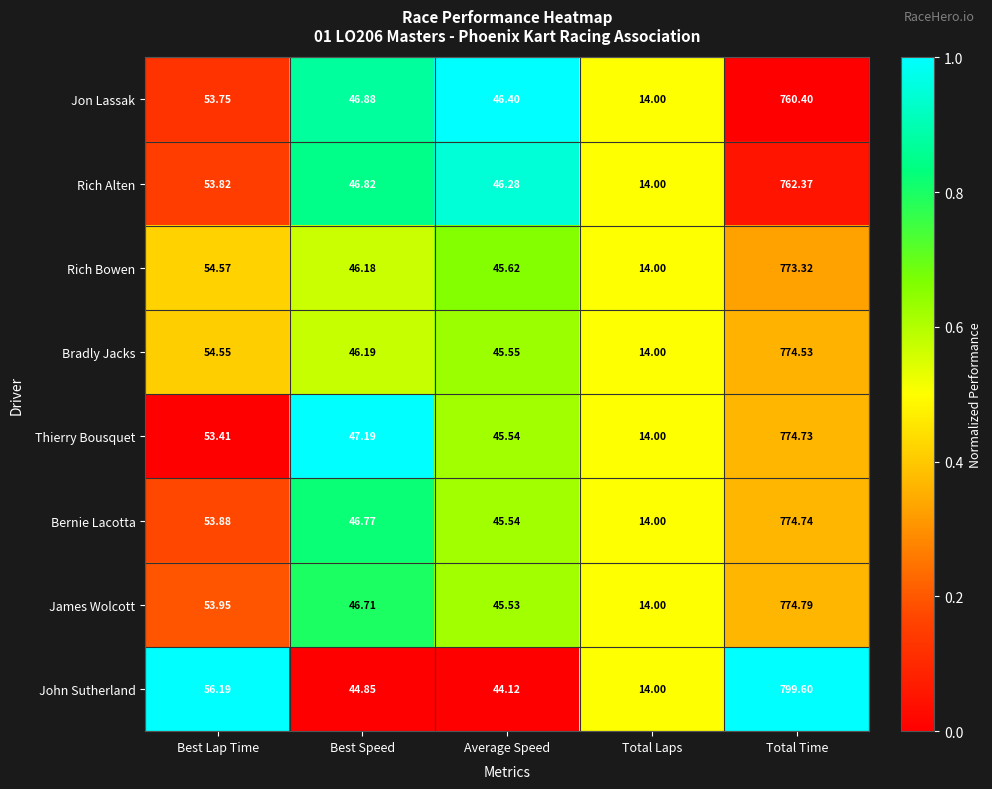

At which category is the sum across all series the highest?

Total Time